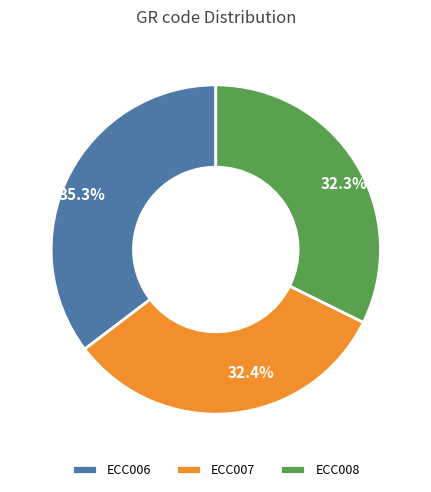

Approximately how many times larger is the value at ECC007 compared to ECC008?

1.0